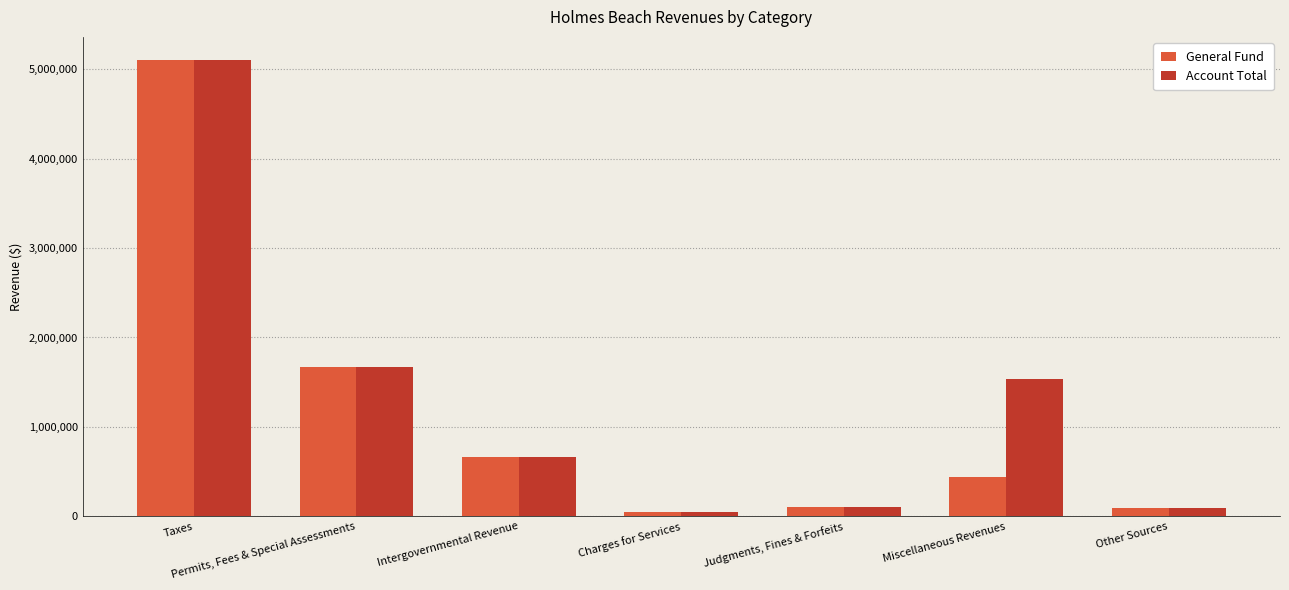

Where does the Account Total series first go above 663773?

Taxes